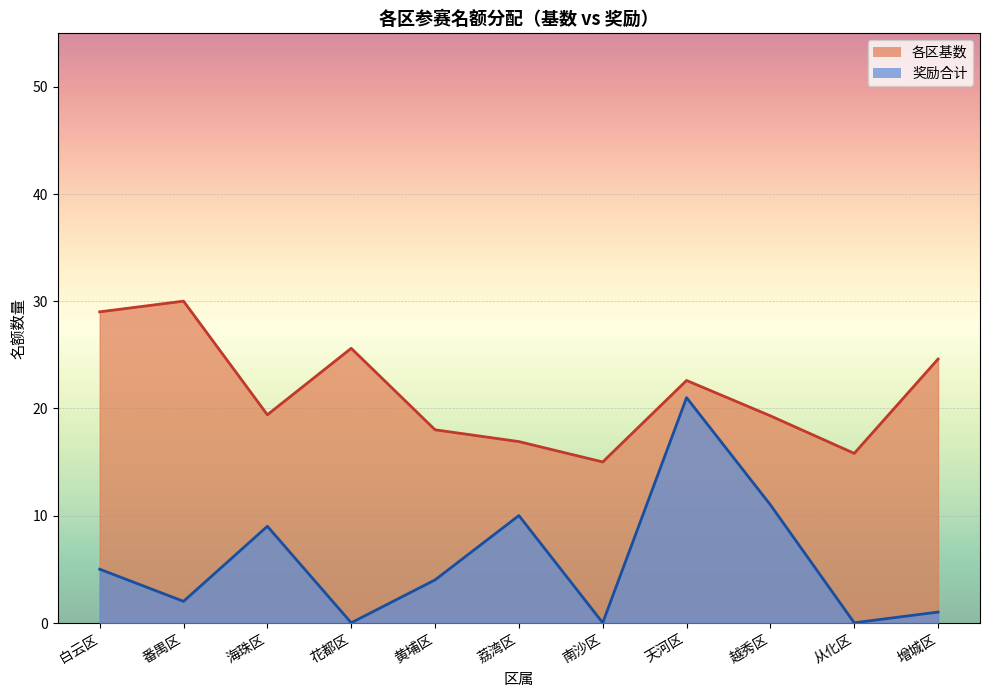

What is the maximum value for 奖励合计?

21.0